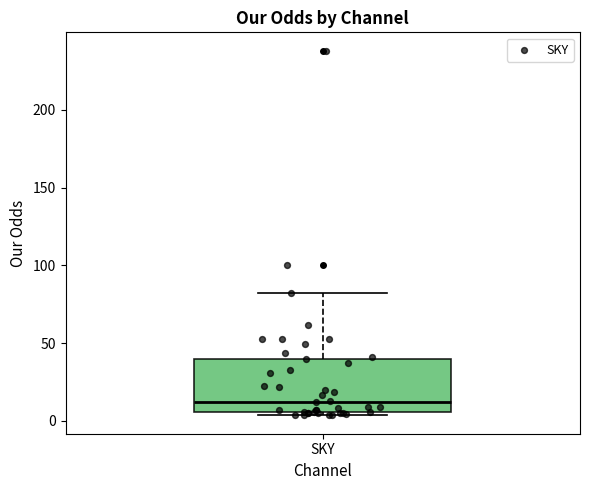

Where is the upper edge of the box for SKY on the y-axis? The values are not printed on the chart, so give them approximately, as read against the axis.

40